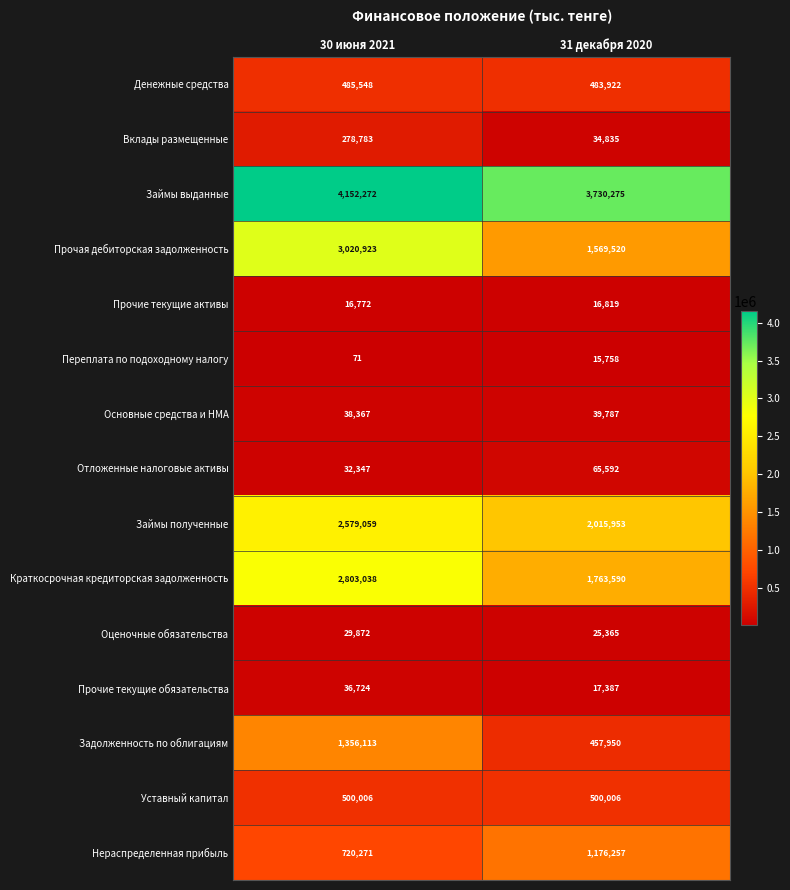

What is the spread (max minus min) of values at 31 декабря 2020?

3714517